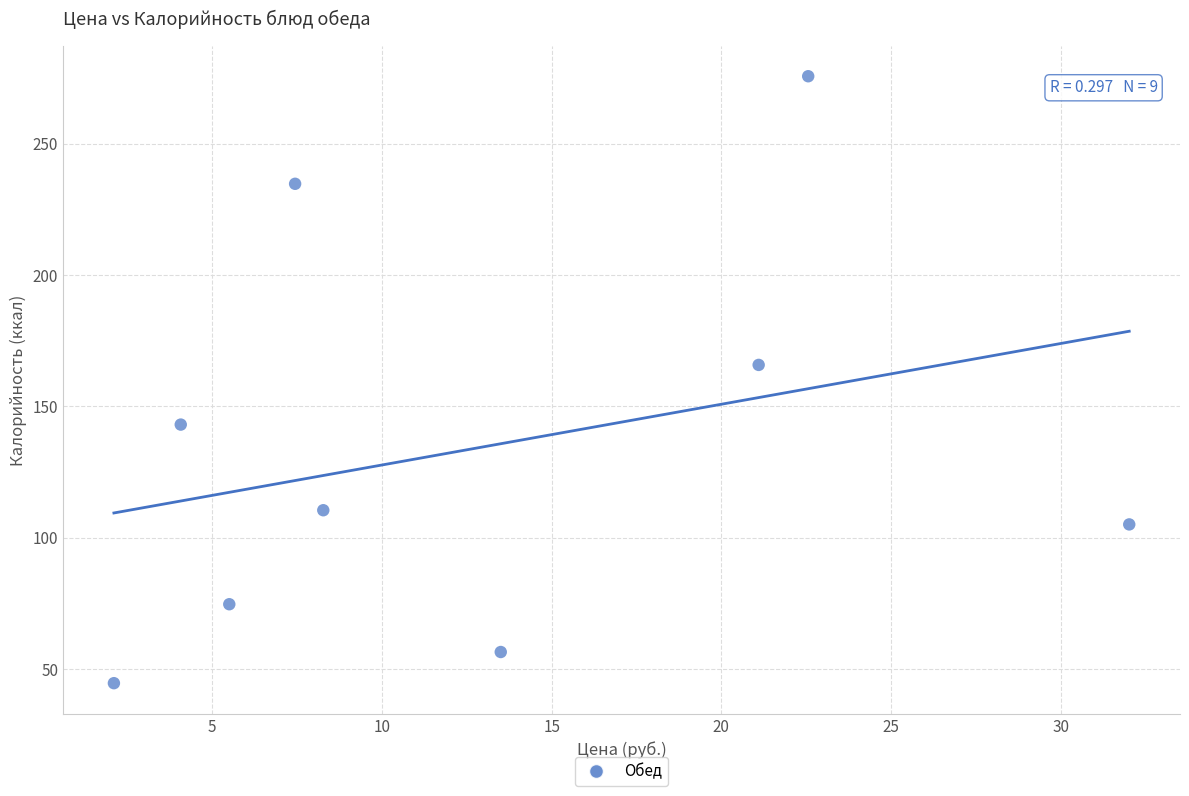

What is the average Y value?

134.5